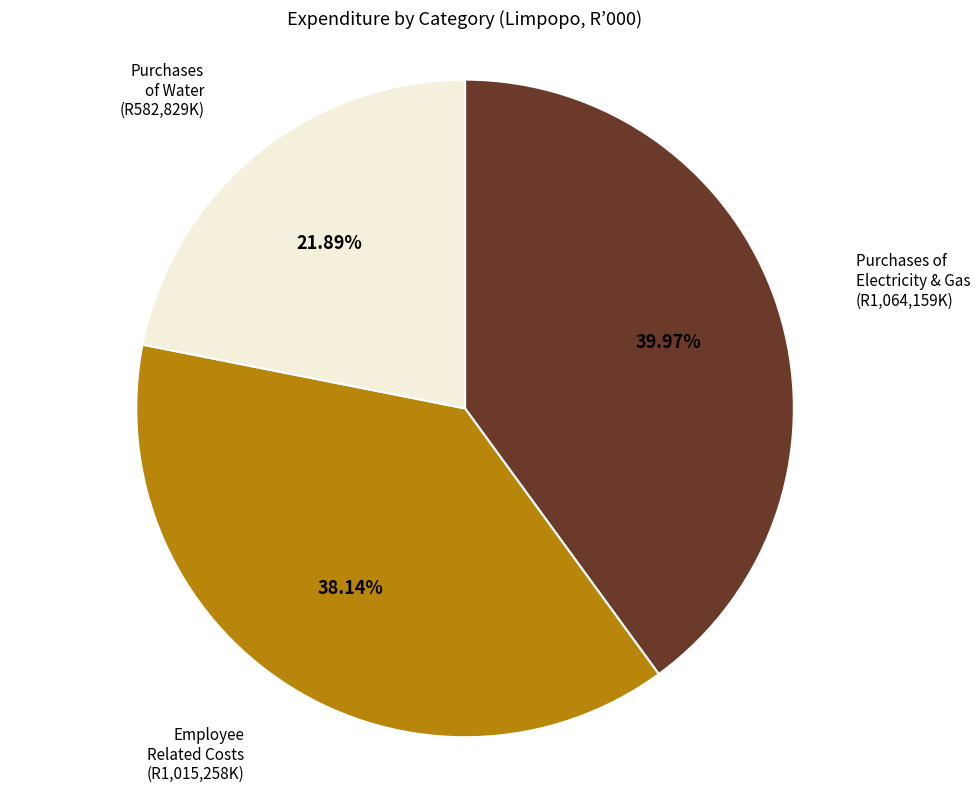

To the nearest percent, what is the difference between the largest and smallest slice percentages?

18%